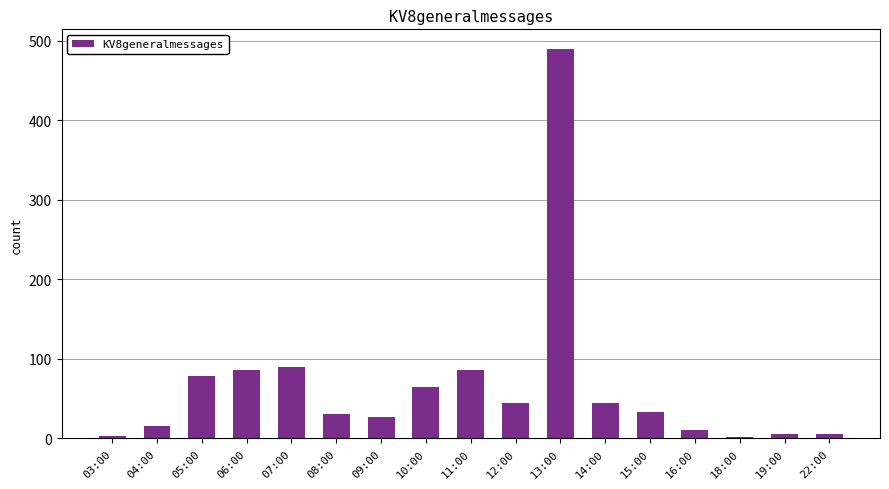

Between 06:00 and 05:00, which is larger?

06:00